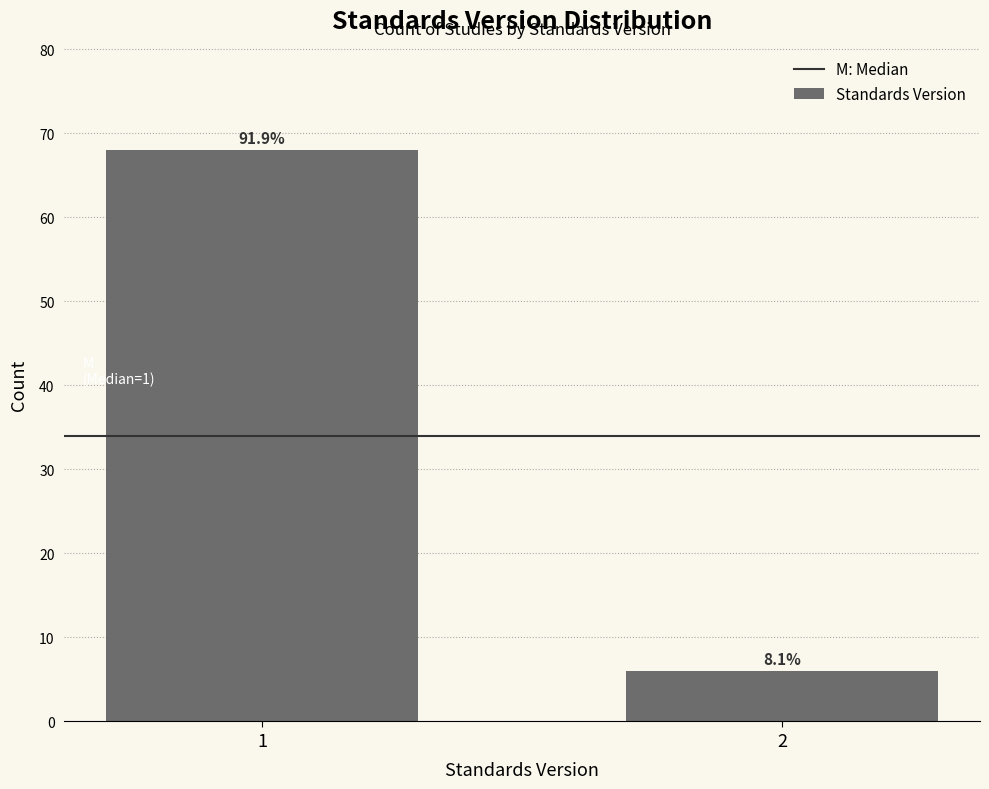

Does the chart contain any negative values?

No